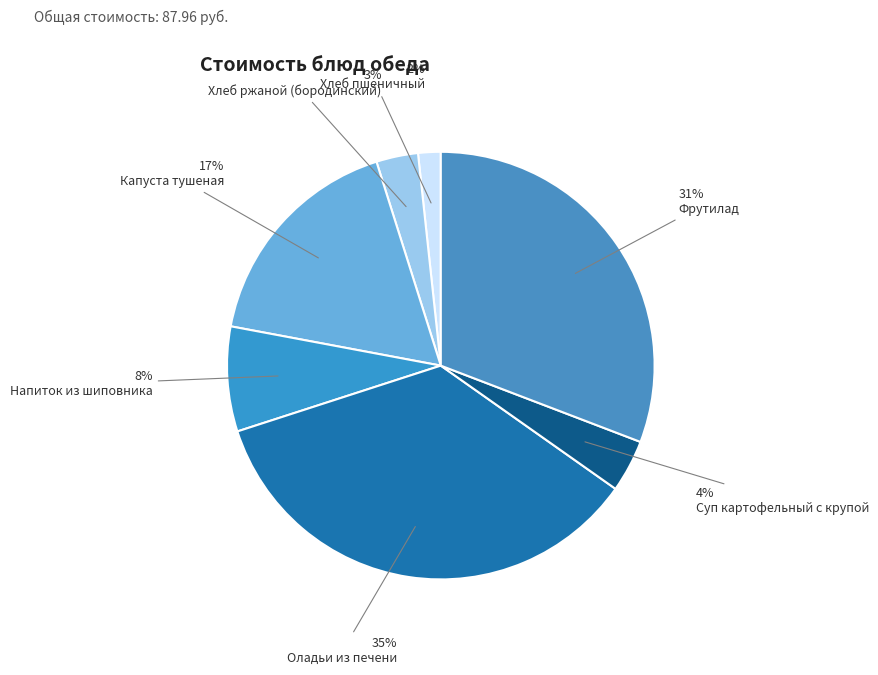

To the nearest percent, what is the average slice percentage?

14%